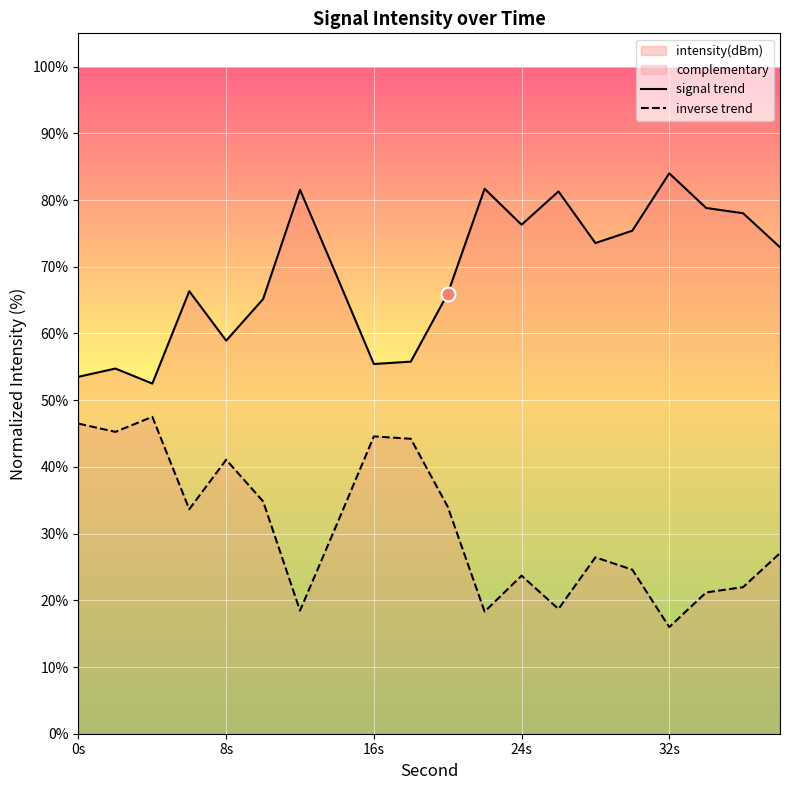

The inverse trend series shows 41.1 at 8s. True or false?

True